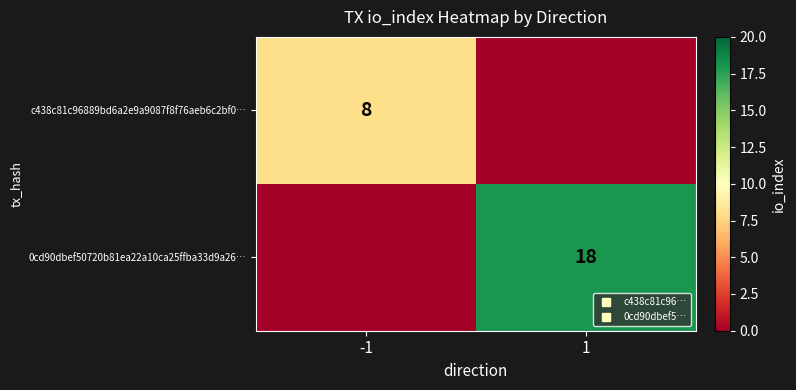

What value does the c438c81c96889bd6a2e9a9087f8f76aeb6c2bf0… series have at -1?

8